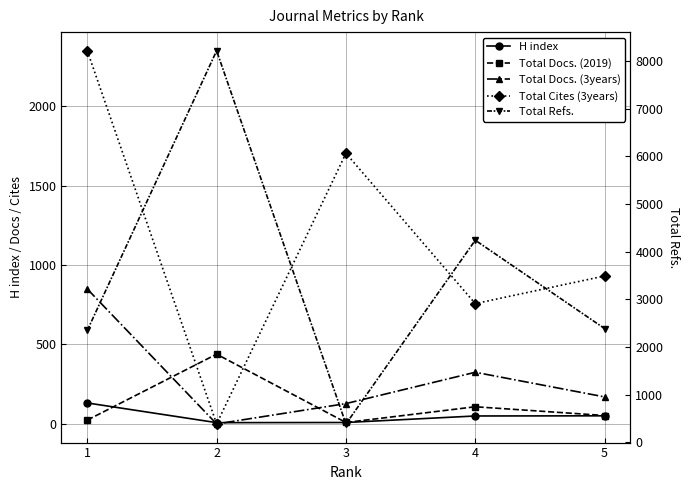

At 2, list the series in order from largest to smallest.

Total Refs., Total Docs. (2019), H index, Total Docs. (3years), Total Cites (3years)